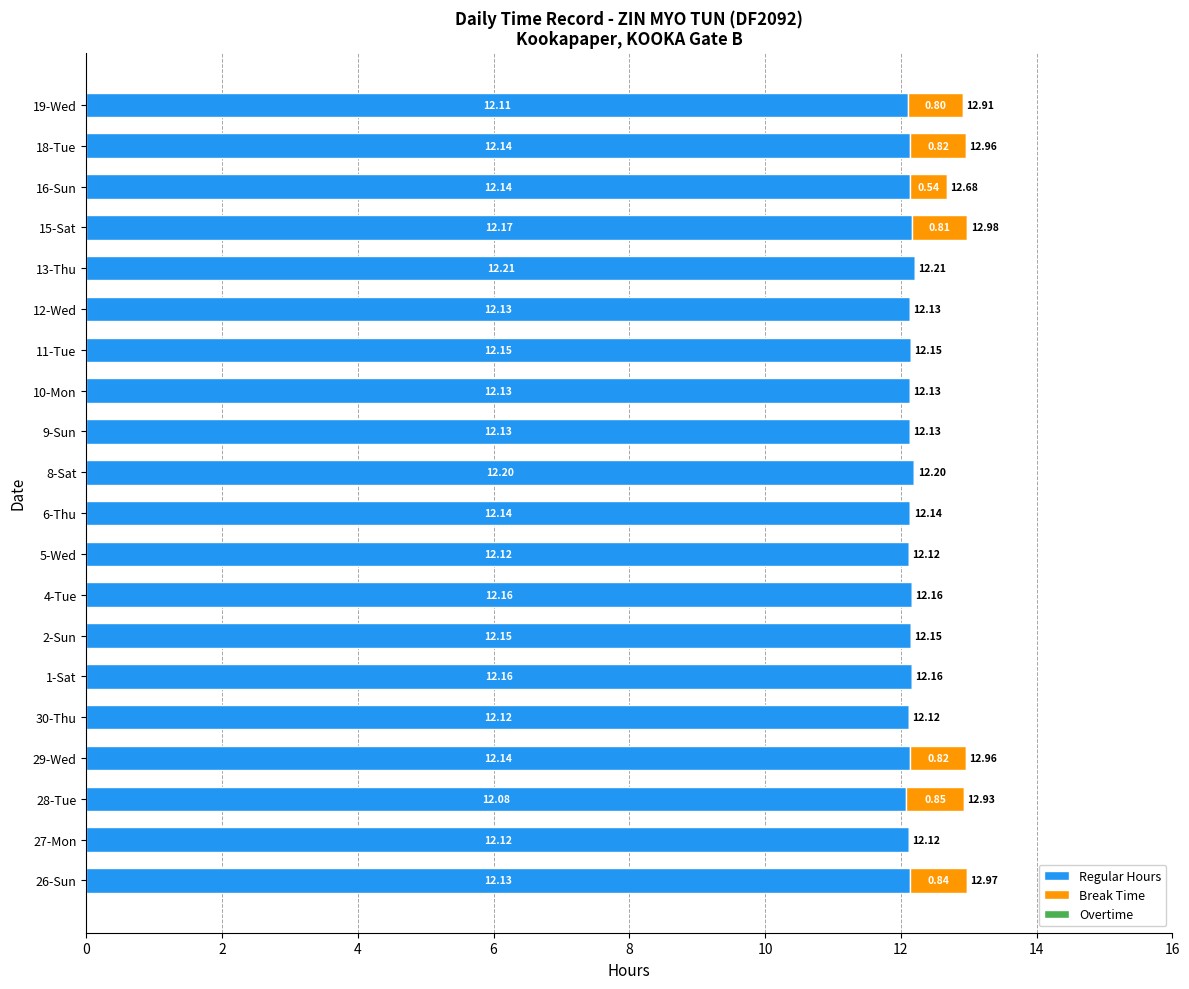

What is the total value across all series at 27-Mon?

12.1